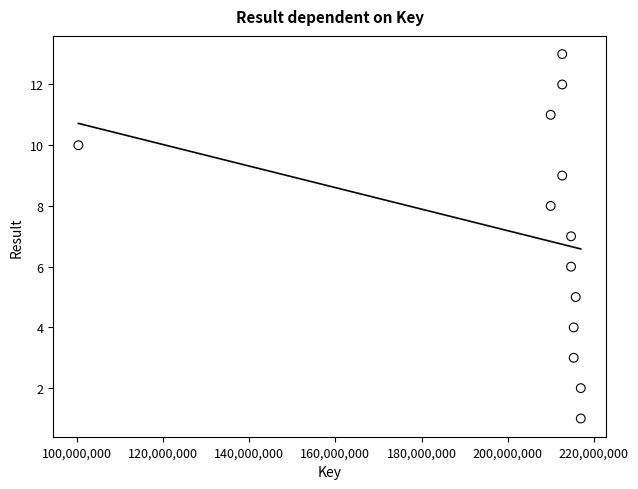

What is the range of Y values (max minus min)?

12